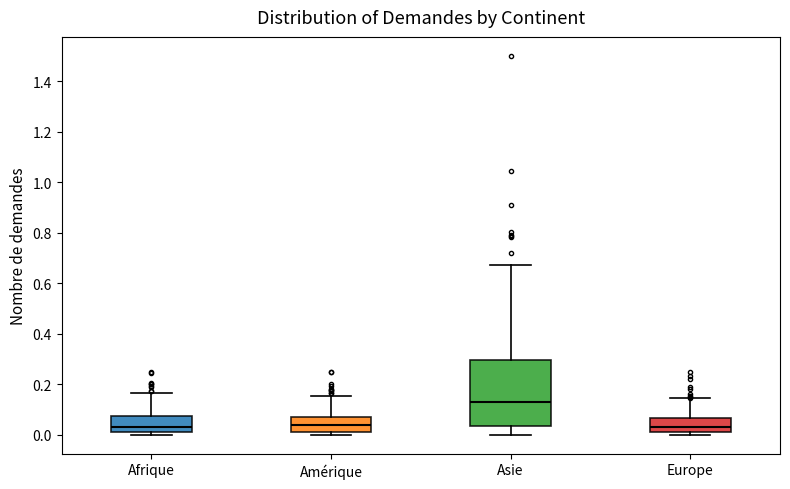

Reading left to right, transcribe this box plot: for each box, give where its median line is, the range the box spans, and where its two whiskers end, as read against the y-axis. The values are not printed on the chart, so give them approximately, as read against the axis.

Afrique: median 0.04, box 0.02 to 0.08, whiskers 0.00 to 0.16
Amérique: median 0.04, box 0.02 to 0.06, whiskers 0.00 to 0.16
Asie: median 0.12, box 0.04 to 0.30, whiskers 0.00 to 0.68
Europe: median 0.04, box 0.02 to 0.06, whiskers 0.00 to 0.14